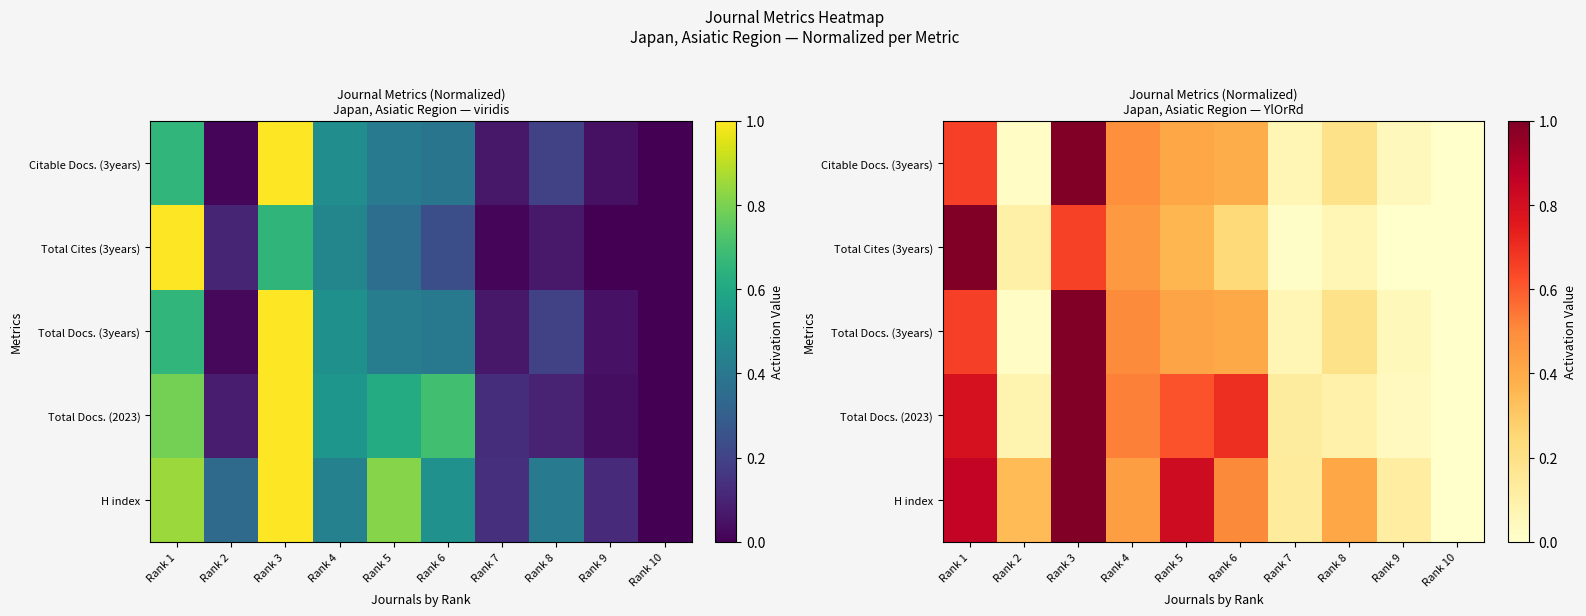

The value of Total Docs. (3years) at Rank 8 is 0.3. True or false?

False